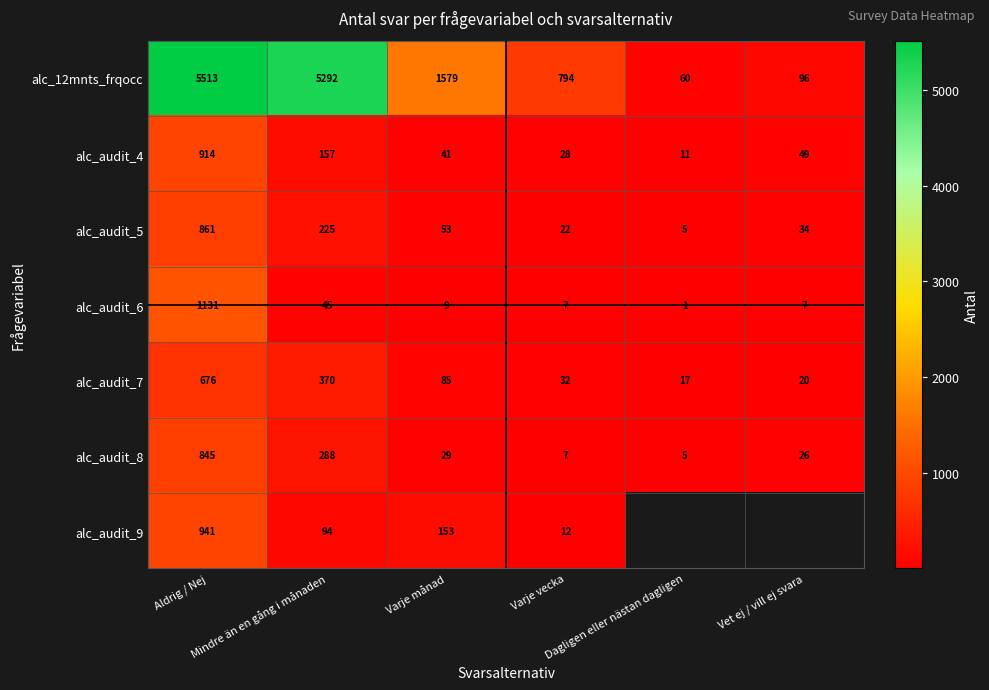

What is the sum of all alc_audit_8 values?

1200